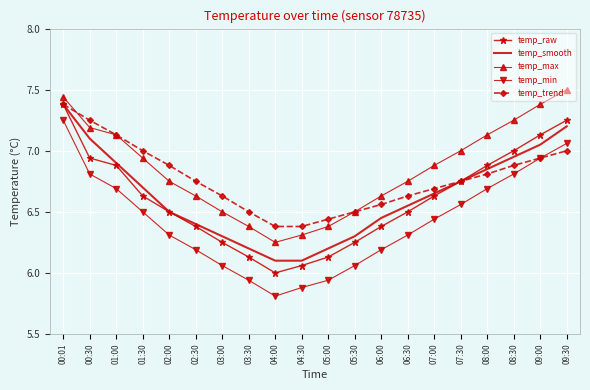

At how many categories does at least one series exceed 6?

20